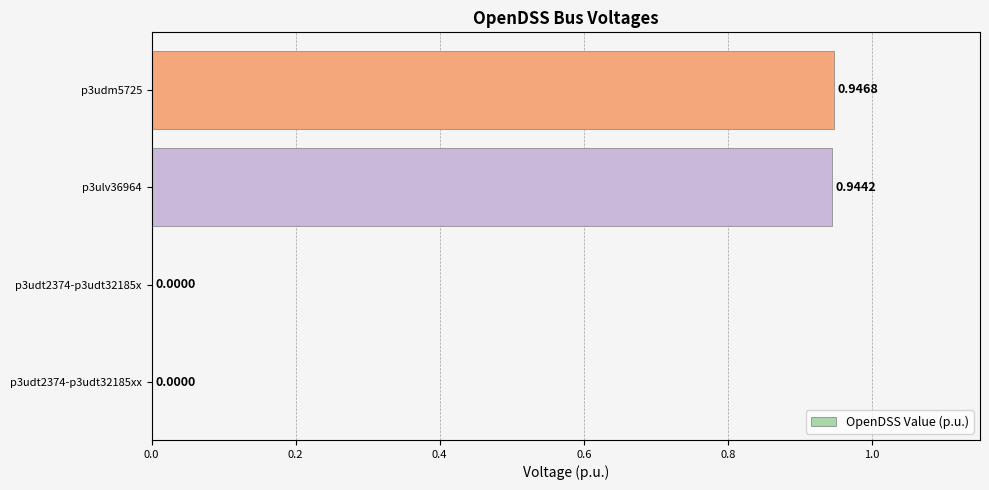

What is the change in value from p3udt2374-p3udt32185x to p3udm5725?

+0.9